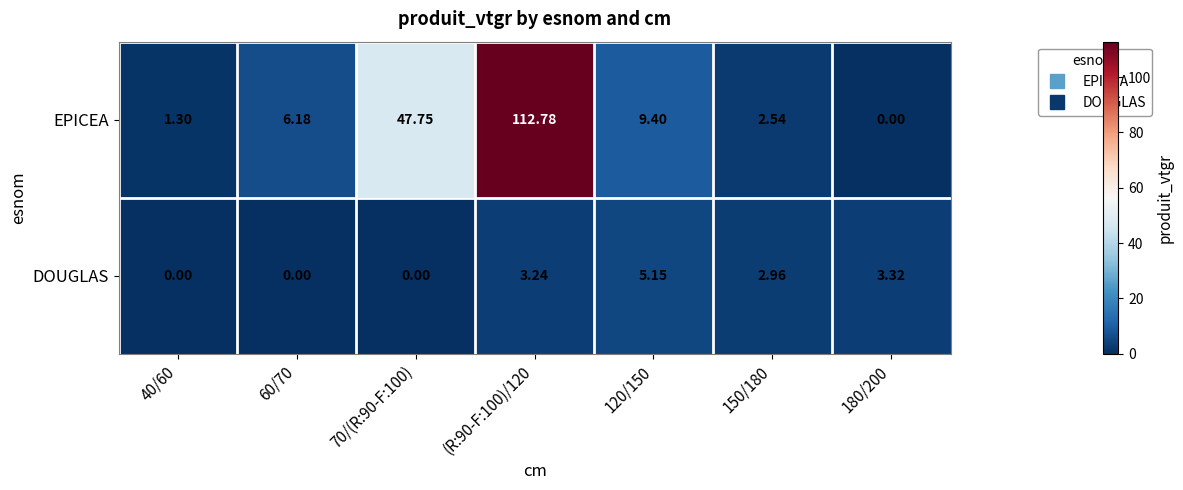

Count the number of categories in the chart.

7